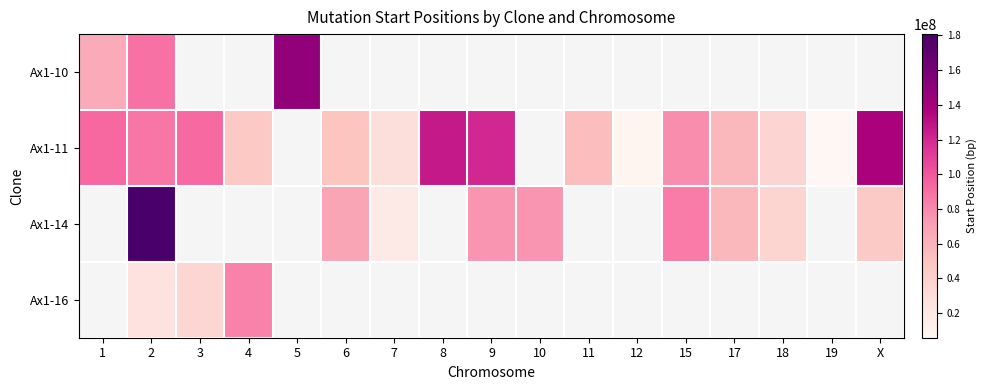

Where is Ax1-11 nearest to the value 72019705?

15